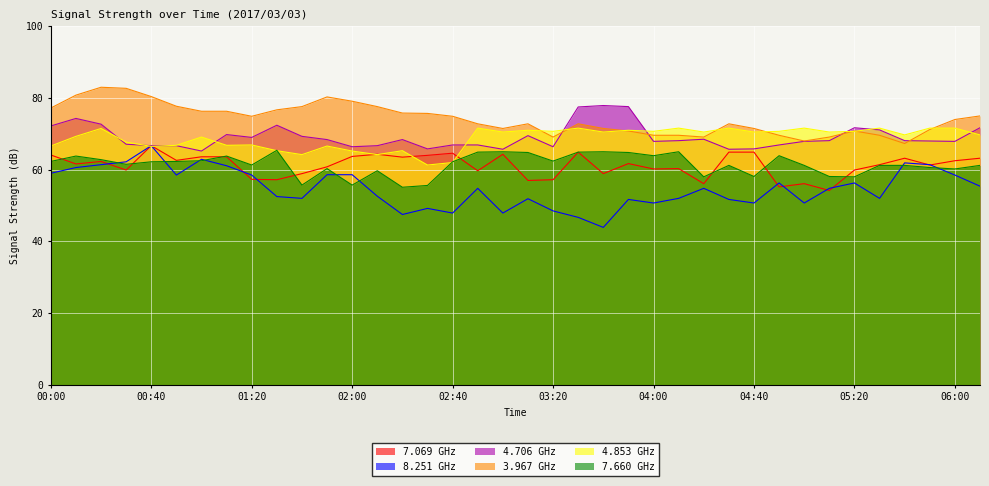

Reading left to right, transcribe all the data shown in this chart.

  7.069: 00:00=64.1	00:10=61.6	00:20=62.3	00:30=59.9	00:40=66.7	00:50=62.6	01:00=63.6	01:10=63.6	01:20=57.3	01:30=57.2	01:40=58.9	01:50=60.8	02:00=63.7	02:10=64.3	02:20=63.5	02:30=64.0	02:40=64.6	02:50=59.7	03:00=64.3	03:10=57.0	03:20=57.2	03:30=64.9	03:40=58.9	03:50=61.7	04:00=60.2	04:10=60.3	04:20=56.1	04:30=64.9	04:40=64.9	04:50=55.2	05:00=56.1	05:10=54.2	05:20=59.9	05:30=61.4	05:40=63.2	05:50=61.3	06:00=62.5	06:10=63.2
  8.251: 00:00=59.0	00:10=60.6	00:20=61.4	00:30=62.2	00:40=66.7	00:50=58.5	01:00=62.9	01:10=61.1	01:20=58.5	01:30=52.5	01:40=52.0	01:50=58.6	02:00=58.6	02:10=52.6	02:20=47.5	02:30=49.2	02:40=47.9	02:50=54.8	03:00=47.9	03:10=51.9	03:20=48.5	03:30=46.7	03:40=43.9	03:50=51.7	04:00=50.7	04:10=52.0	04:20=54.8	04:30=51.7	04:40=50.7	04:50=56.3	05:00=50.7	05:10=54.8	05:20=56.3	05:30=52.0	05:40=61.9	05:50=61.4	06:00=58.5	06:10=55.4
  4.706: 00:00=72.2	00:10=74.3	00:20=72.7	00:30=67.1	00:40=66.7	00:50=66.7	01:00=65.2	01:10=69.8	01:20=69.0	01:30=72.4	01:40=69.3	01:50=68.4	02:00=66.4	02:10=66.7	02:20=68.4	02:30=65.8	02:40=66.9	02:50=66.9	03:00=65.7	03:10=69.5	03:20=66.4	03:30=77.5	03:40=77.9	03:50=77.6	04:00=67.9	04:10=68.1	04:20=68.5	04:30=65.7	04:40=65.8	04:50=66.9	05:00=67.9	05:10=68.1	05:20=71.7	05:30=71.1	05:40=68.1	05:50=68.0	06:00=67.9	06:10=71.7
  3.967: 00:00=77.2	00:10=80.8	00:20=83.0	00:30=82.7	00:40=80.4	00:50=77.7	01:00=76.3	01:10=76.3	01:20=74.9	01:30=76.7	01:40=77.6	01:50=80.3	02:00=79.1	02:10=77.6	02:20=75.8	02:30=75.7	02:40=74.9	02:50=72.8	03:00=71.5	03:10=72.8	03:20=69.1	03:30=72.8	03:40=71.5	03:50=70.8	04:00=69.6	04:10=69.6	04:20=69.1	04:30=72.8	04:40=71.5	04:50=69.6	05:00=68.0	05:10=69.1	05:20=70.8	05:30=69.6	05:40=67.3	05:50=71.2	06:00=74.0	06:10=75.0
  4.853: 00:00=66.6	00:10=69.3	00:20=71.5	00:30=67.7	00:40=66.5	00:50=66.8	01:00=69.1	01:10=66.8	01:20=66.9	01:30=65.3	01:40=64.2	01:50=66.6	02:00=65.2	02:10=64.2	02:20=65.3	02:30=61.3	02:40=62.0	02:50=71.6	03:00=70.5	03:10=71.0	03:20=70.7	03:30=71.6	03:40=70.5	03:50=71.0	04:00=70.7	04:10=71.6	04:20=70.5	04:30=71.6	04:40=70.5	04:50=70.7	05:00=71.6	05:10=70.5	05:20=70.7	05:30=71.6	05:40=69.7	05:50=71.6	06:00=71.6	06:10=69.7
  7.660: 00:00=62.3	00:10=63.8	00:20=62.8	00:30=61.5	00:40=62.2	00:50=62.3	01:00=62.5	01:10=63.8	01:20=61.3	01:30=65.4	01:40=55.7	01:50=60.3	02:00=55.7	02:10=59.7	02:20=55.1	02:30=55.6	02:40=62.2	02:50=64.9	03:00=65.0	03:10=64.8	03:20=62.4	03:30=64.9	03:40=65.0	03:50=64.8	04:00=63.9	04:10=65.0	04:20=58.0	04:30=61.2	04:40=58.1	04:50=63.9	05:00=61.2	05:10=58.1	05:20=58.0	05:30=61.2	05:40=61.2	05:50=60.6	06:00=60.2	06:10=61.2